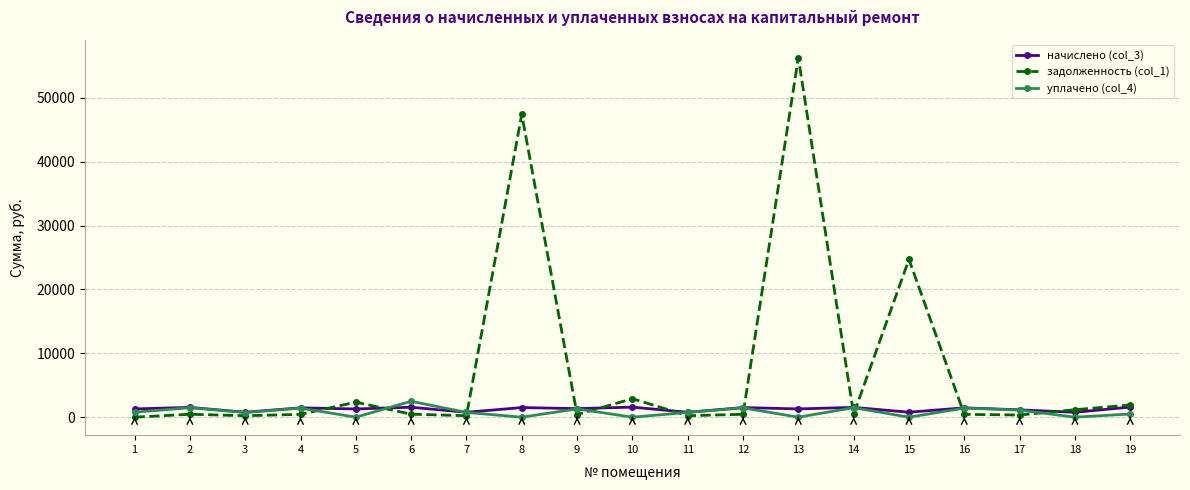

Which series ends up on top after the final intersection of начислено (col_3) and уплачено (col_4)?

начислено (col_3)